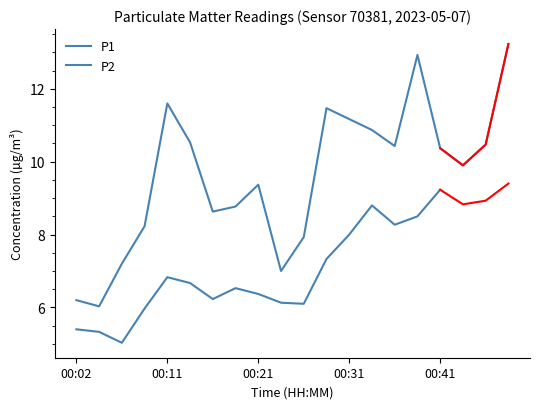

List the labels in order of value, smallest first.

00:04, 00:02, 00:24, 00:07, 00:26, 00:09, 00:16, 00:19, 00:21, 00:43, 00:41, 00:36, 00:45, 00:14, 00:33, 00:31, 00:28, 00:11, 00:38, 00:48